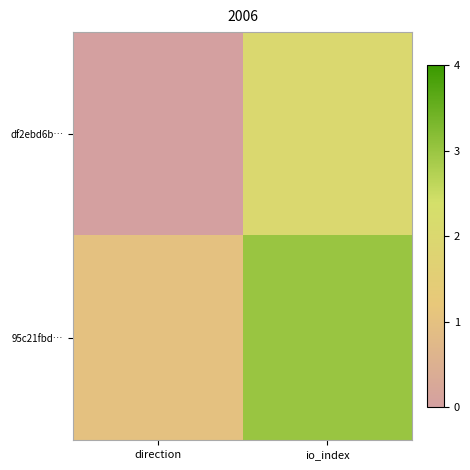

Between direction and io_index, which is larger?

io_index